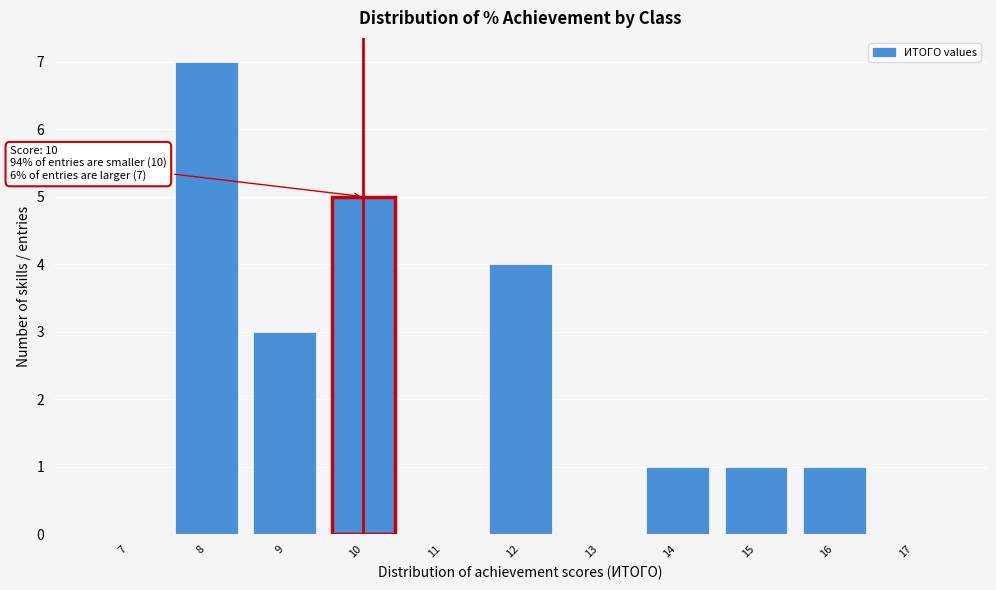

Reading left to right, transcribe all the data shown in this chart.

7=0	8=7	9=3	10=5	11=0	12=4	13=0	14=1	15=1	16=1	17=0